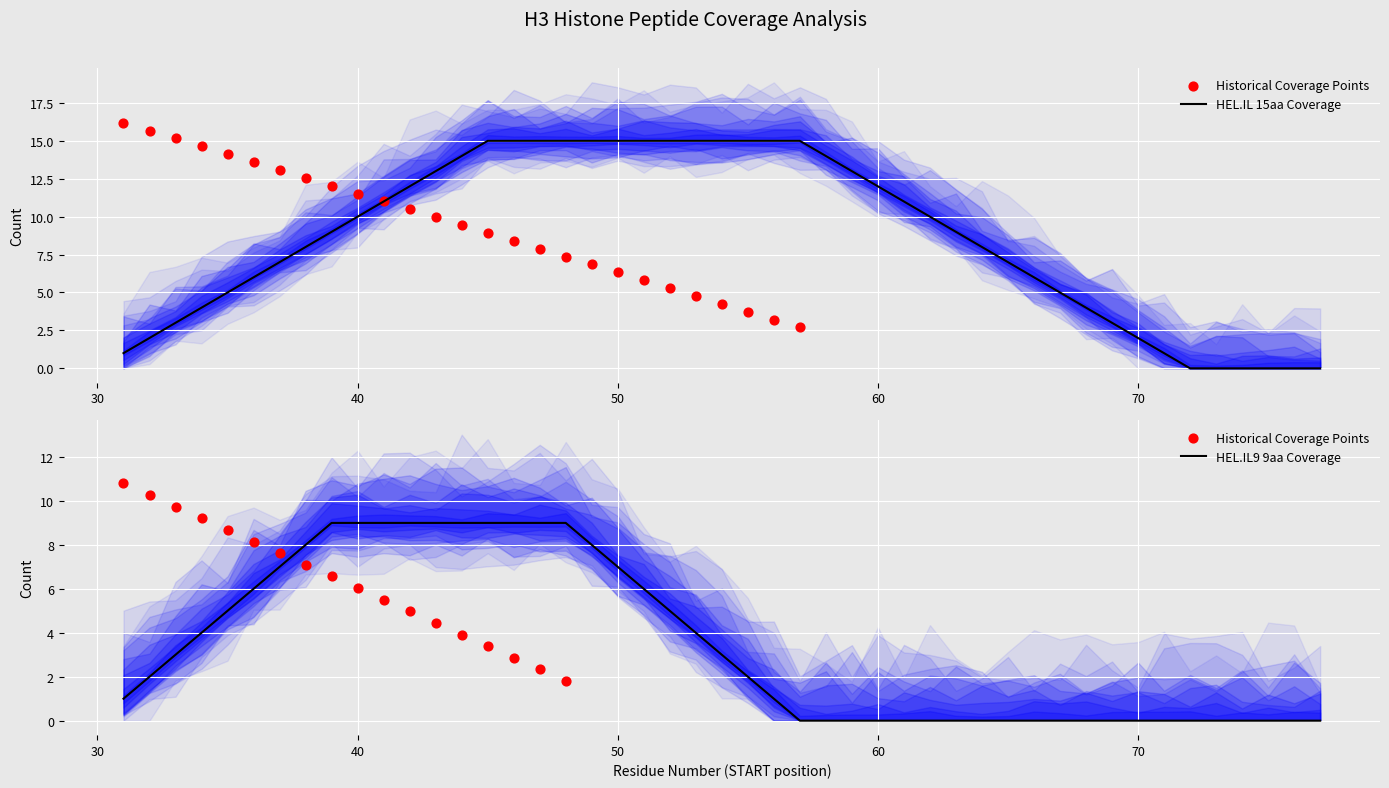

What is the change in value from 42 to 52?

-5.2